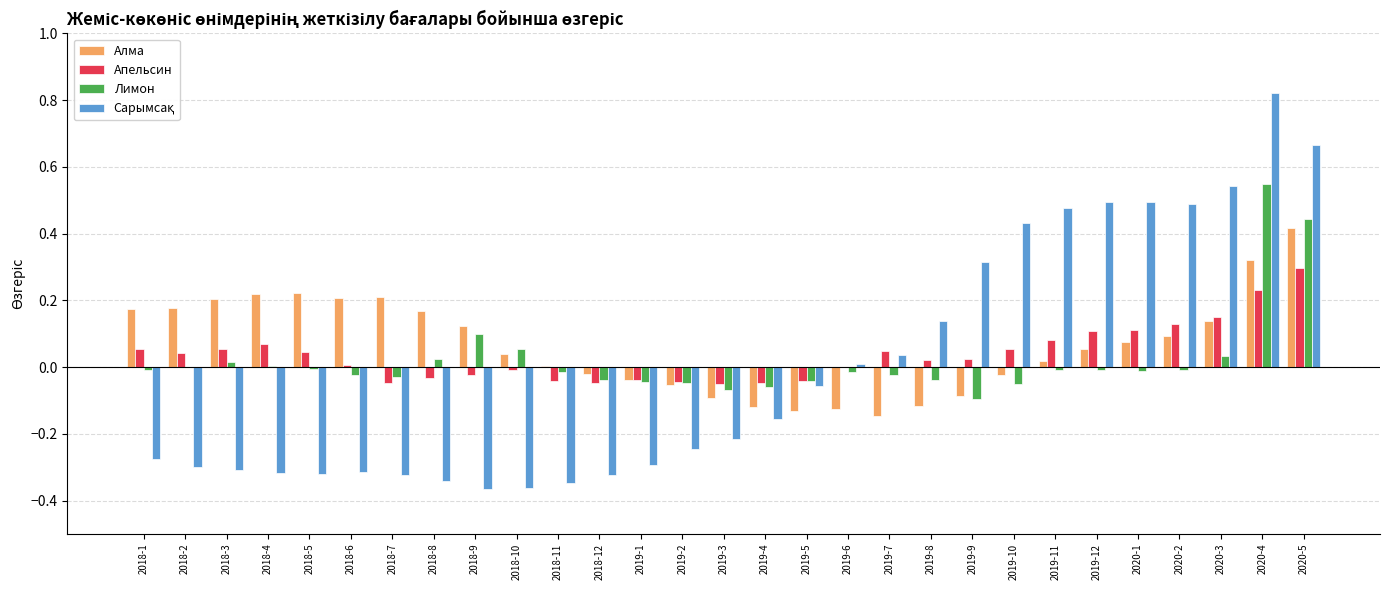

The value of Алма at 2018-1 is 0.1. True or false?

False